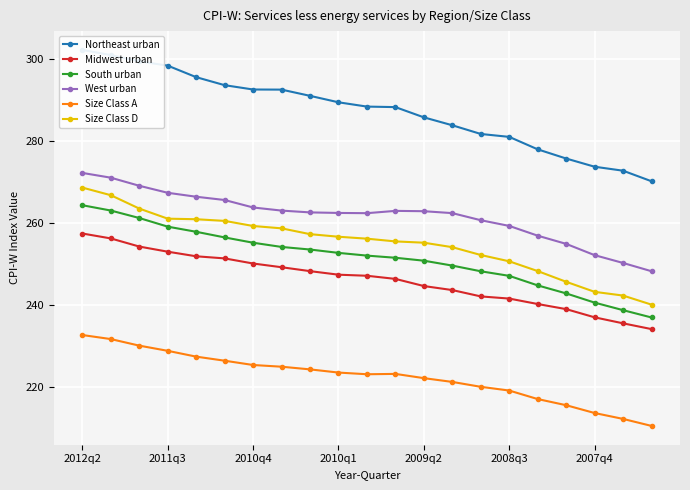

What is the highest value of the South urban series?

264.3